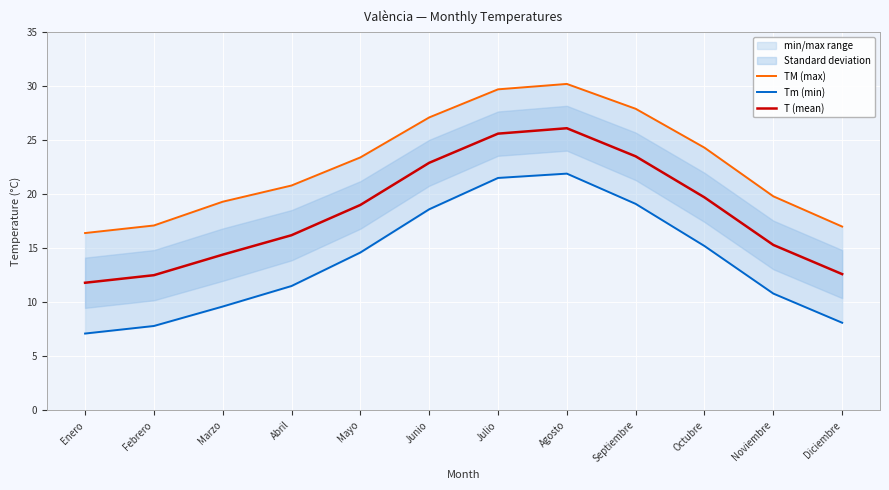

At which category does TM (max) reach its first local peak?

Agosto